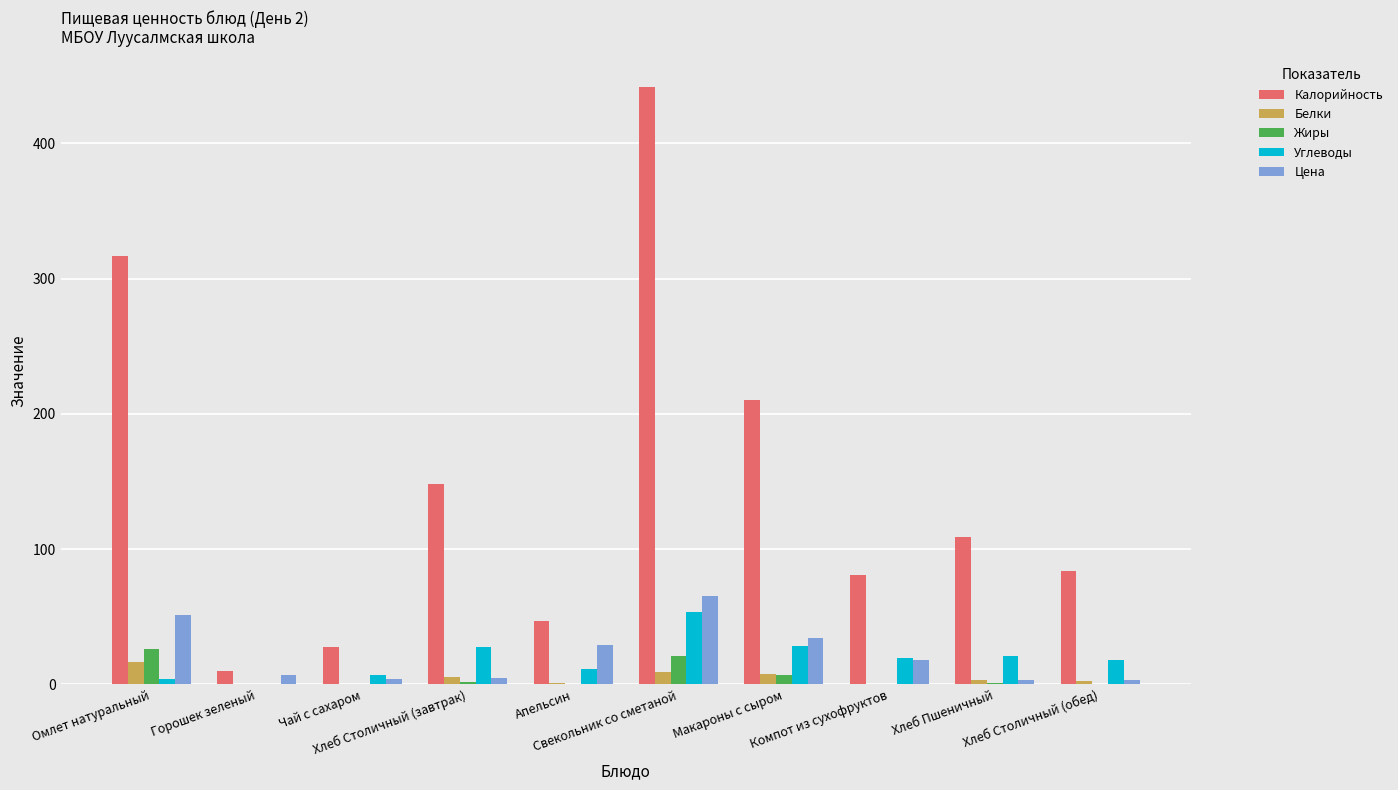

Count the number of categories in the chart.

10